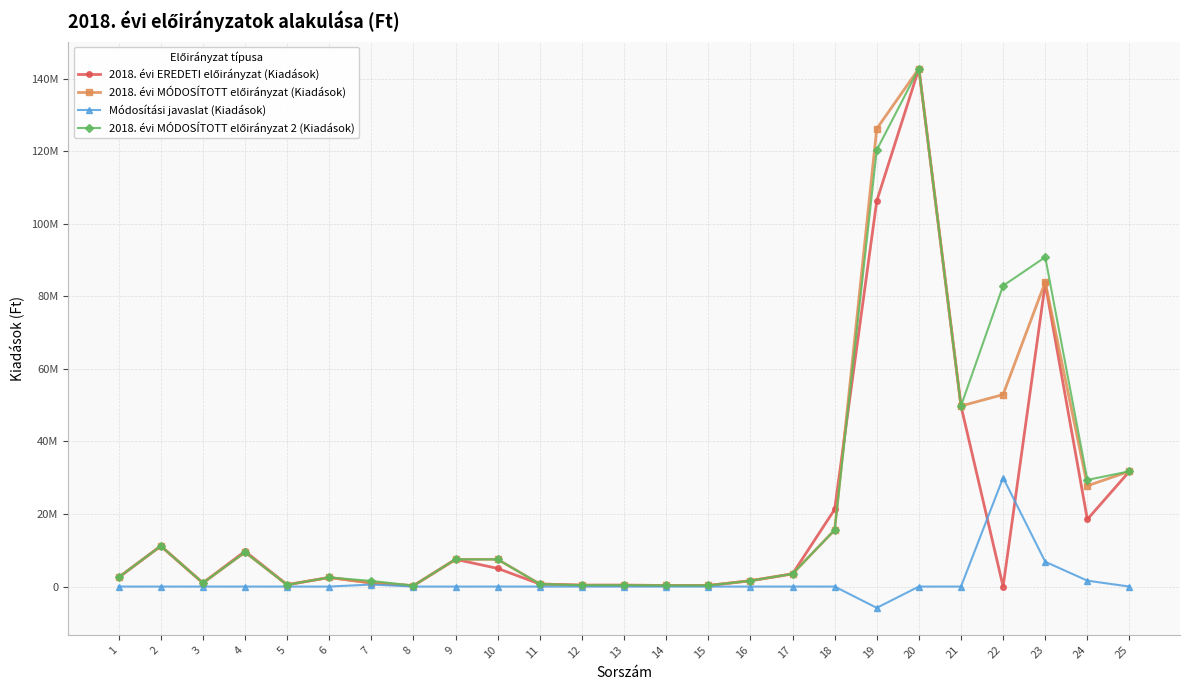

Does the chart have visible grid lines?

Yes